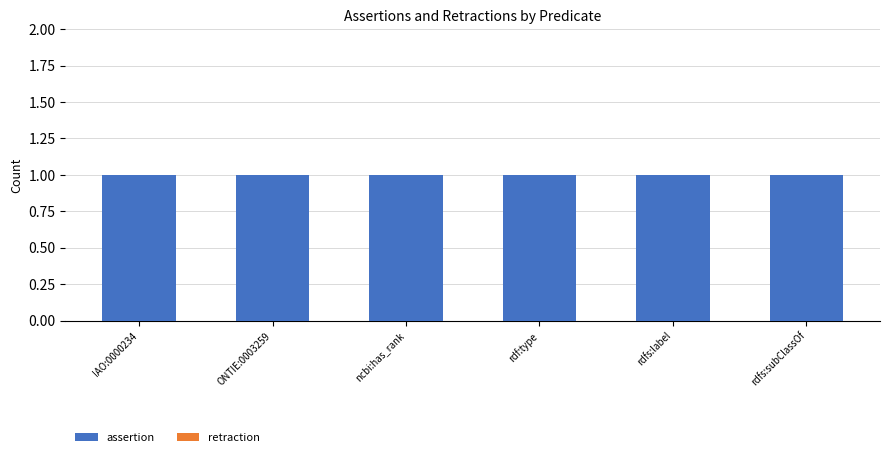

What is the spread (max minus min) of values at ncbi:has_rank?

1